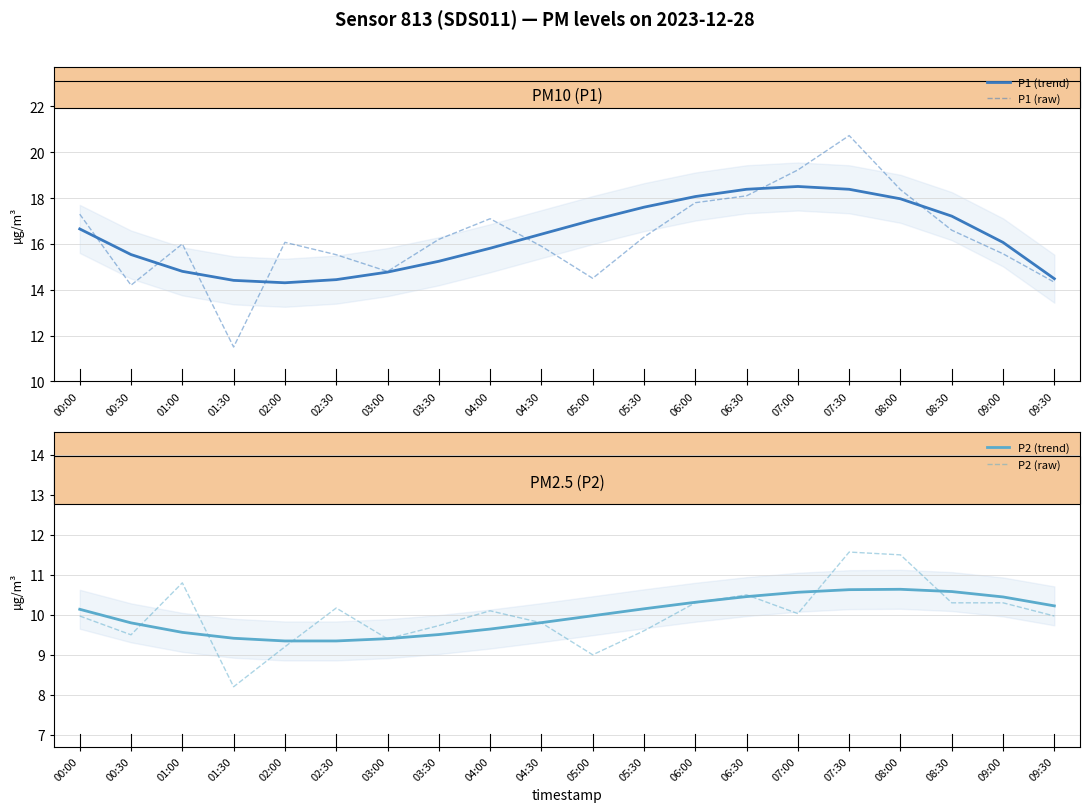

What is the difference between the highest and lowest values at 07:00?

9.2